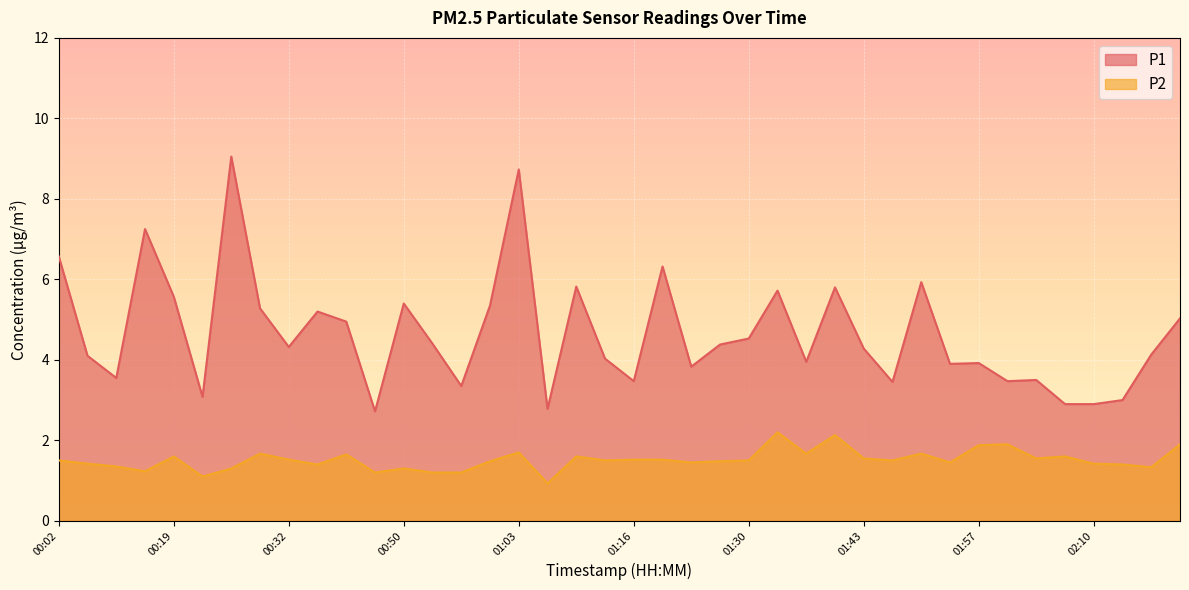

What position from the left is 01:13?

20